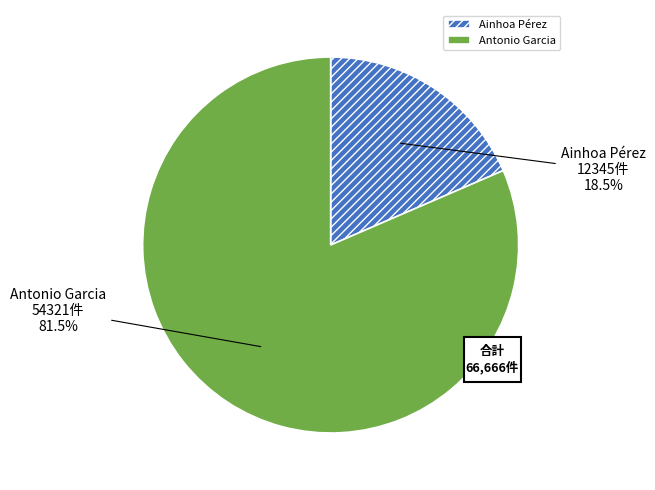

What is the change in value from Ainhoa Pérez to Antonio Garcia?

+41976